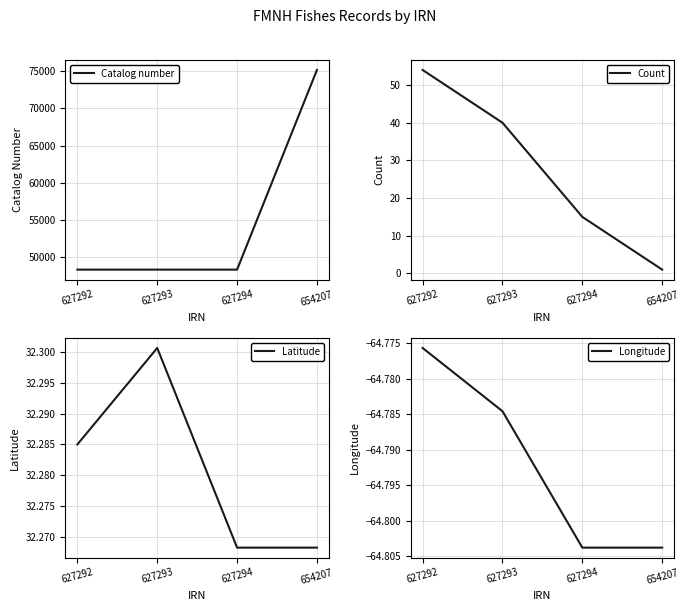

Is it true that Latitude equals 51.3 at 627292?

False